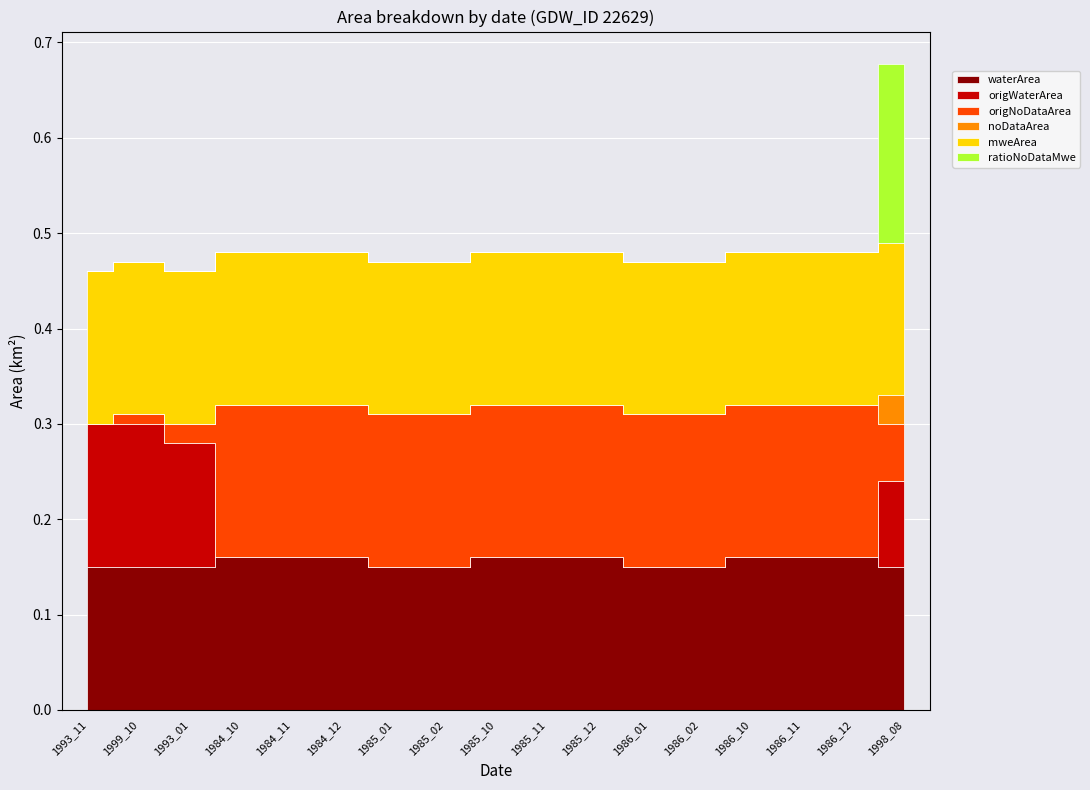

What is the spread (max minus min) of values at 1984_12?

0.2